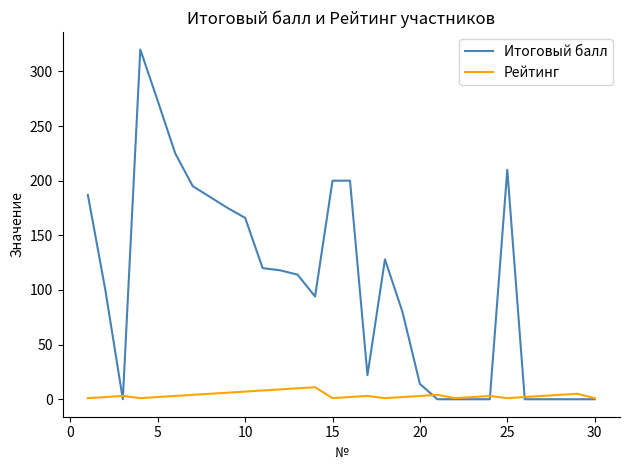

What is the maximum value shown in the chart?

320